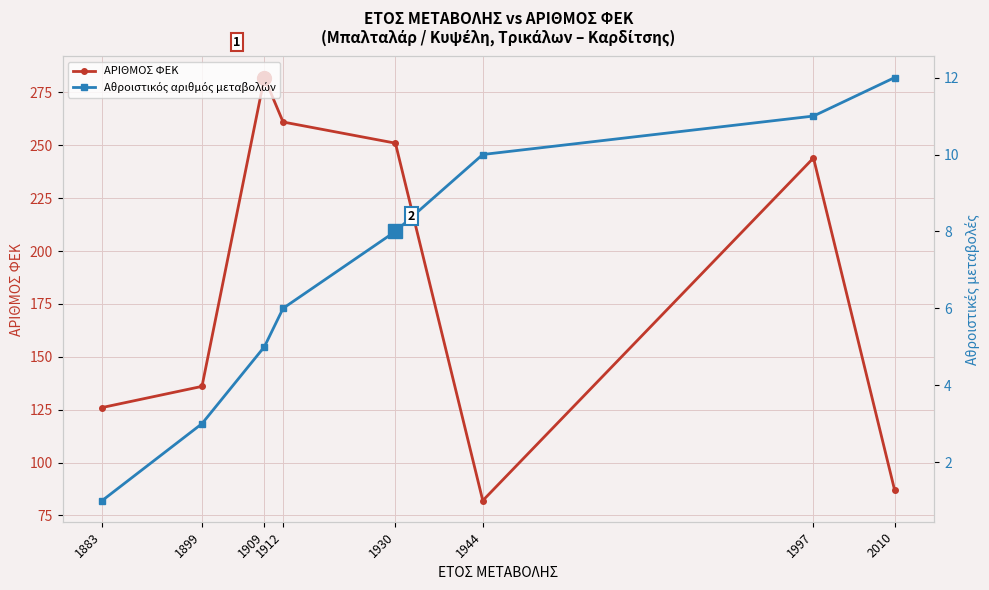

At which category does ΑΡΙΘΜΟΣ ΦΕΚ reach its first local valley?

1944